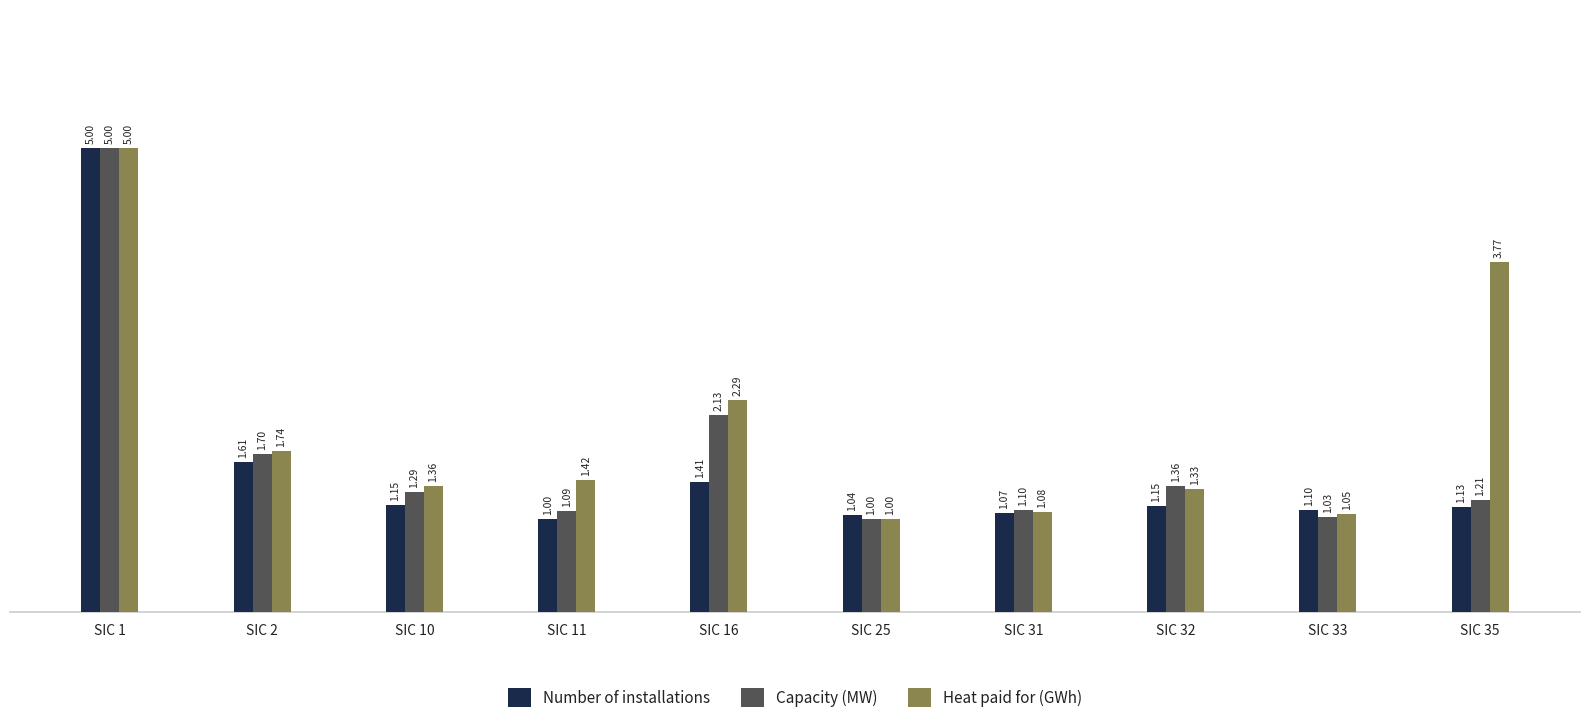

How many series are shown in this chart?

3